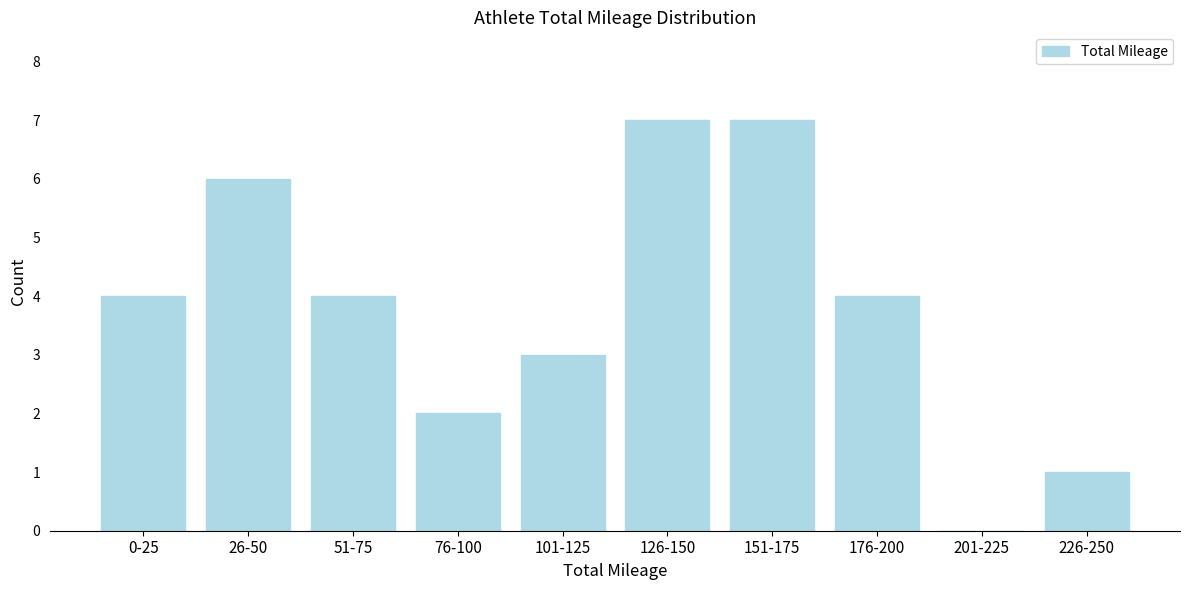

Reading left to right, extract all data points from this chart.

0-25=4	26-50=6	51-75=4	76-100=2	101-125=3	126-150=7	151-175=7	176-200=4	201-225=0	226-250=1